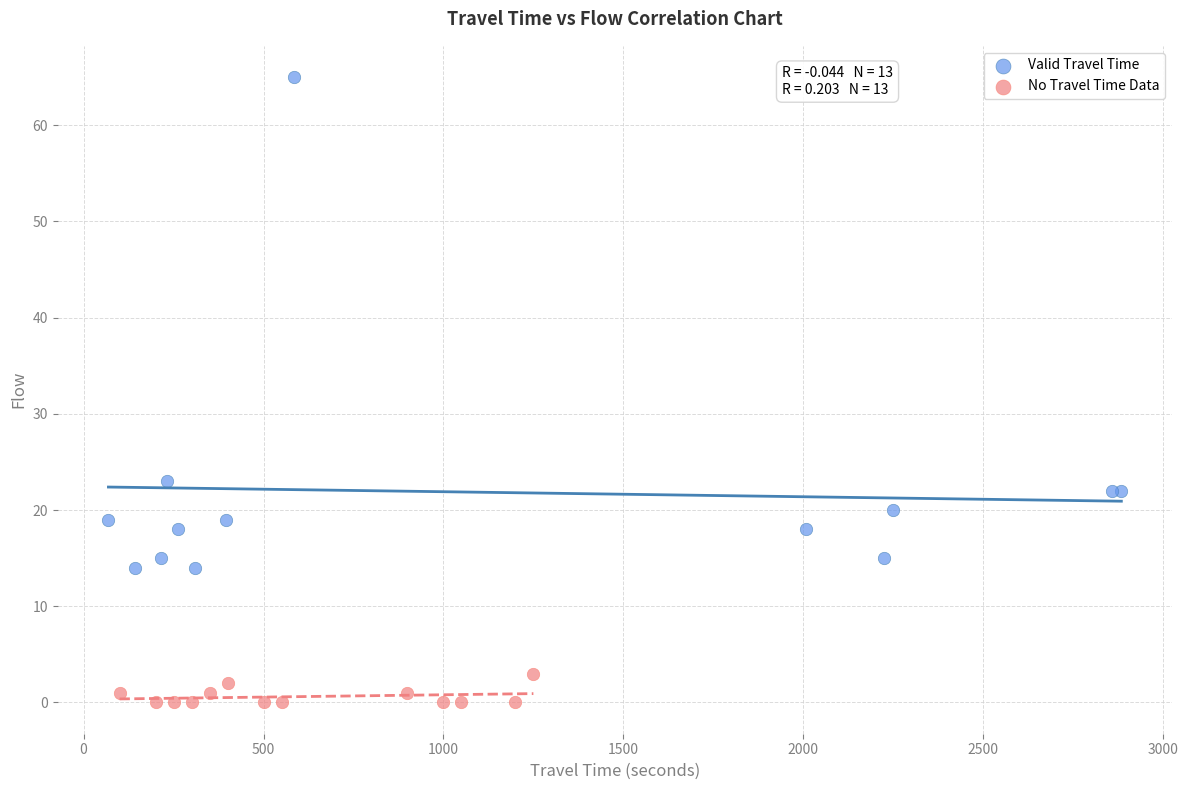

Which series contains the lowest Y value?

No Travel Time Data